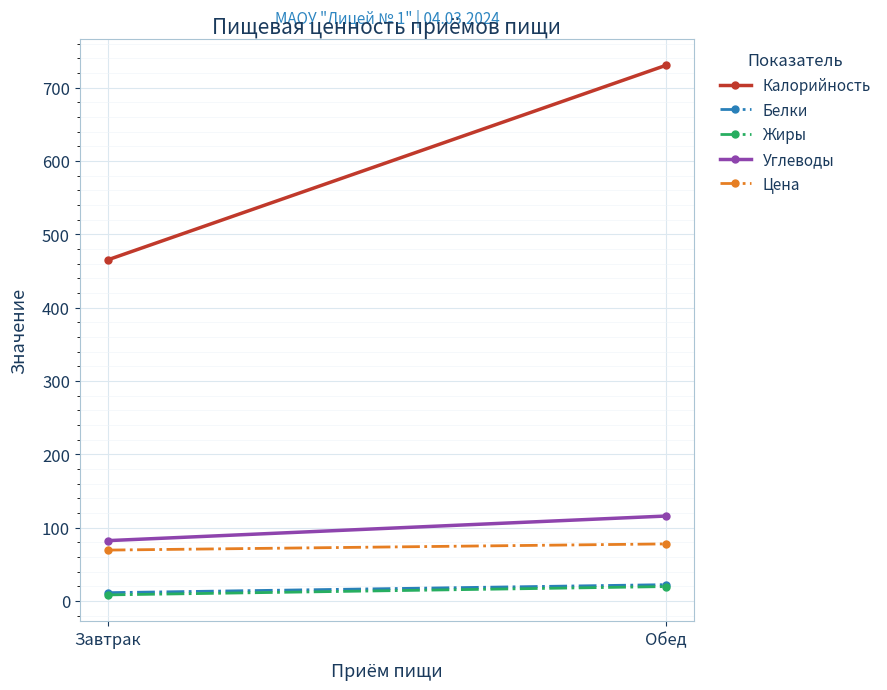

At how many categories does at least one series exceed 191?

2